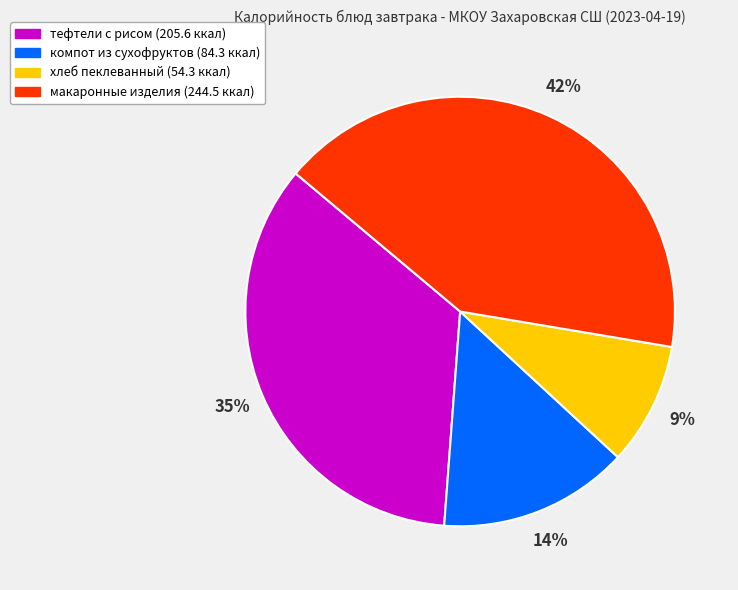

Is there any slice that represents more than half of the pie?

No